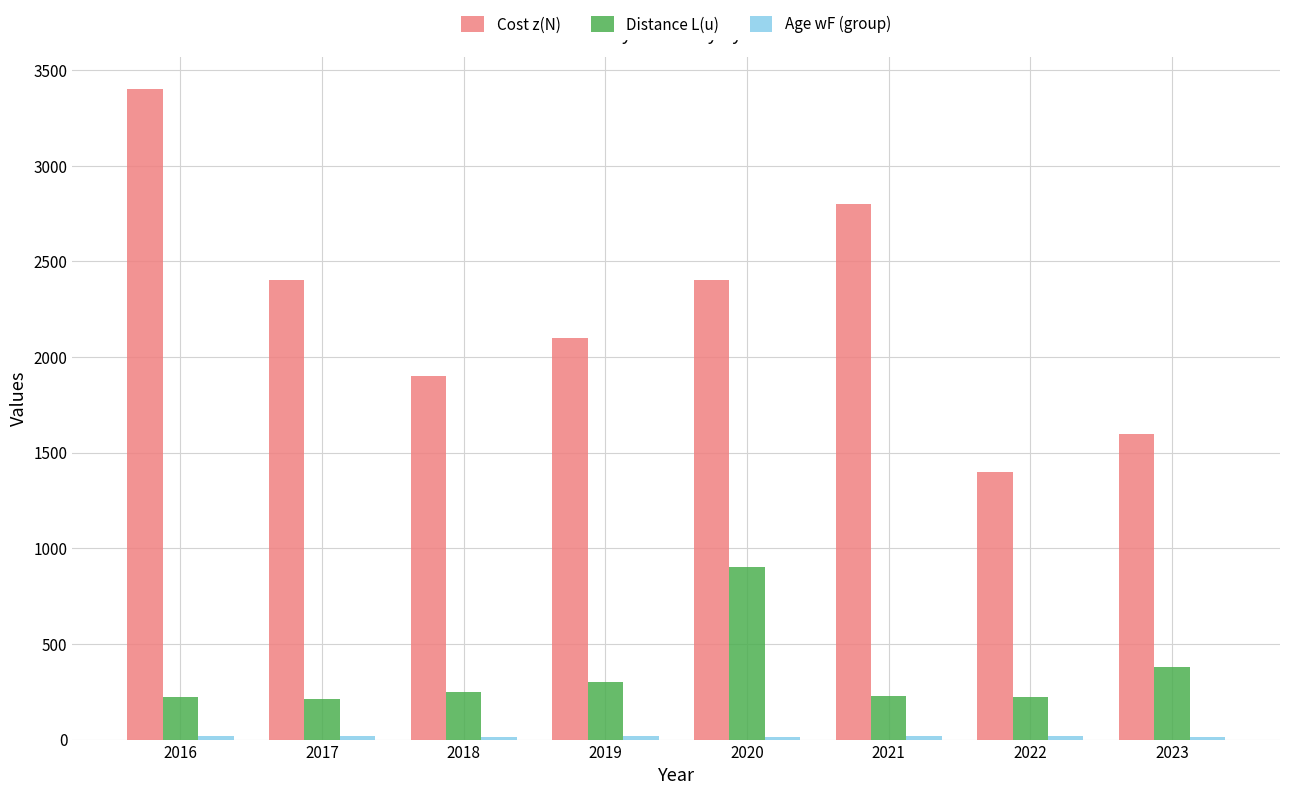

Between 2018 and 2022, which series saw the biggest shift?

Cost z(N)